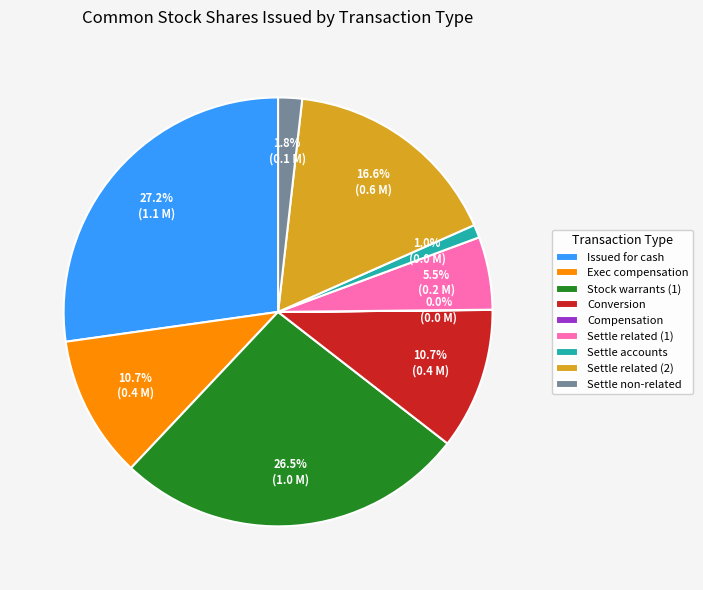

What percentage is NOT represented by Exec compensation?

89.3%